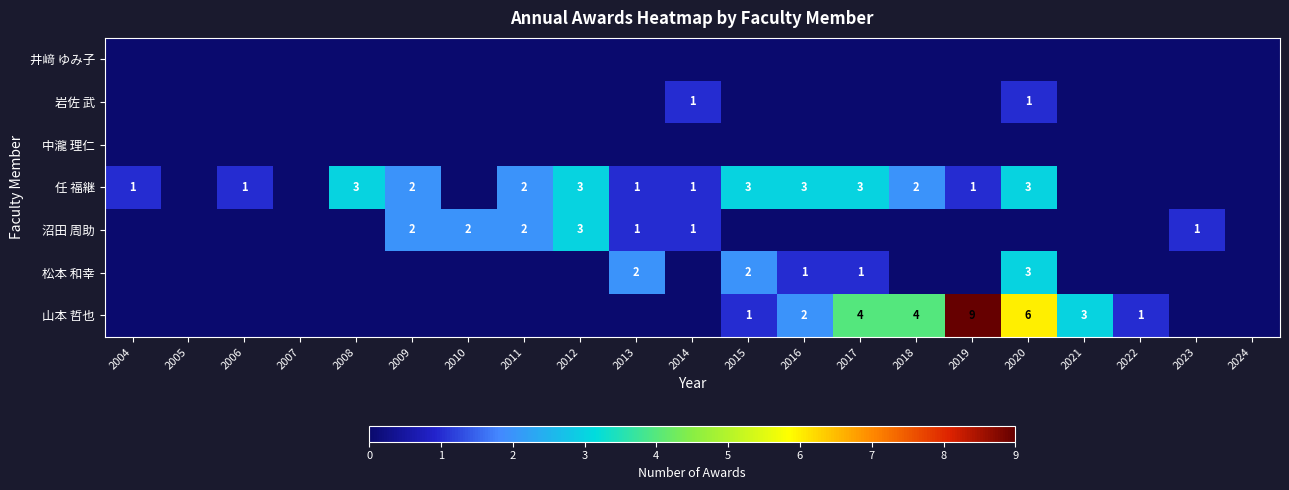

True or false: 山本 哲也 has a value of 1 at 2022.

True